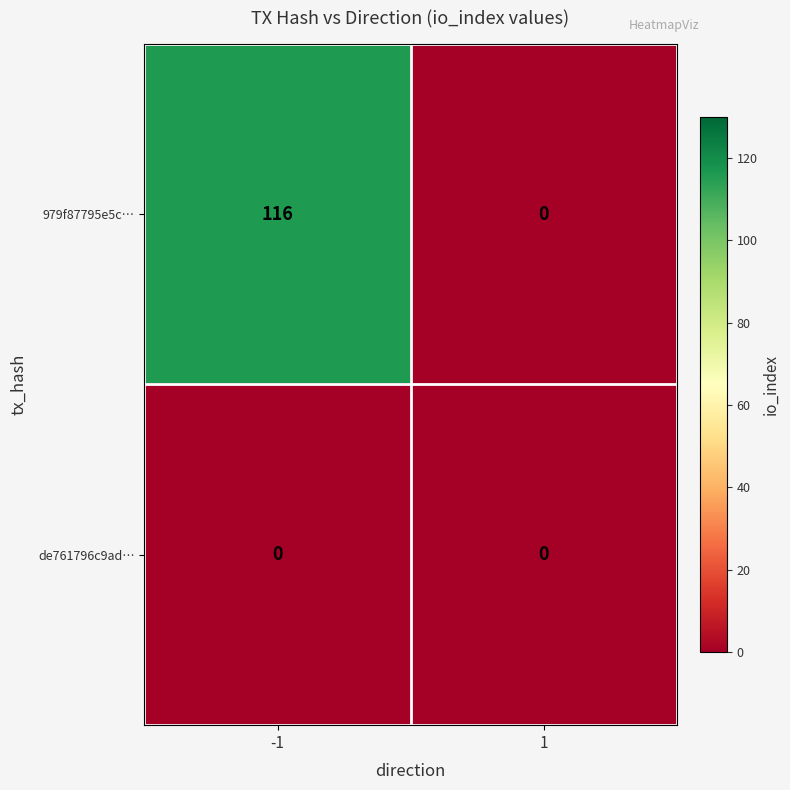

Count the number of data series in this chart.

2